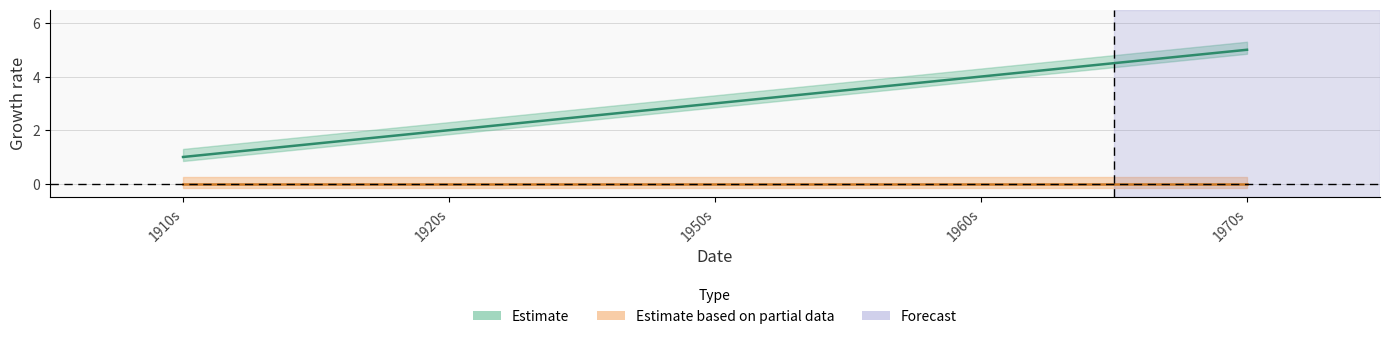

Which has a higher value, 1920s or 1950s?

1950s